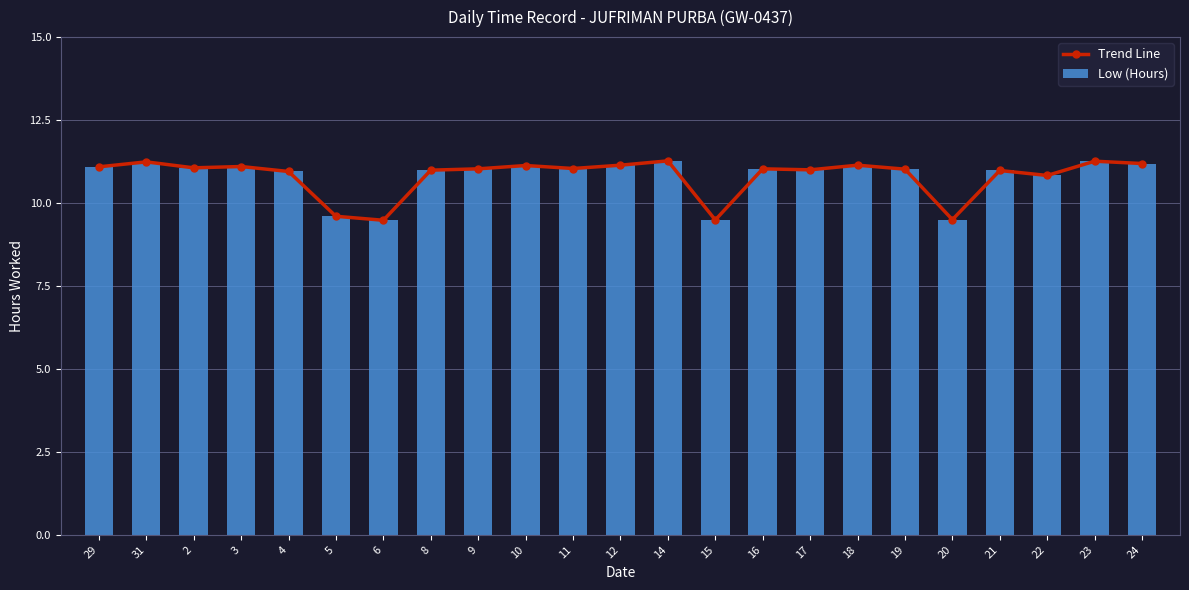

What is the label of the 11th bar from the left?

11